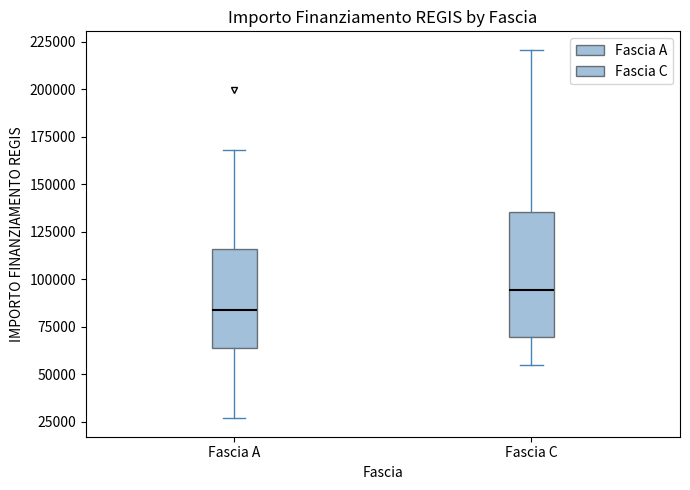

Reading left to right, read every box against the y-axis: the position of its median line, the range the box covers, and the ends of its whiskers. The values are not printed on the chart, so give them approximately, as read against the axis.

Fascia A: median 85000, box 65000 to 115000, whiskers 25000 to 170000
Fascia C: median 95000, box 70000 to 135000, whiskers 55000 to 220000